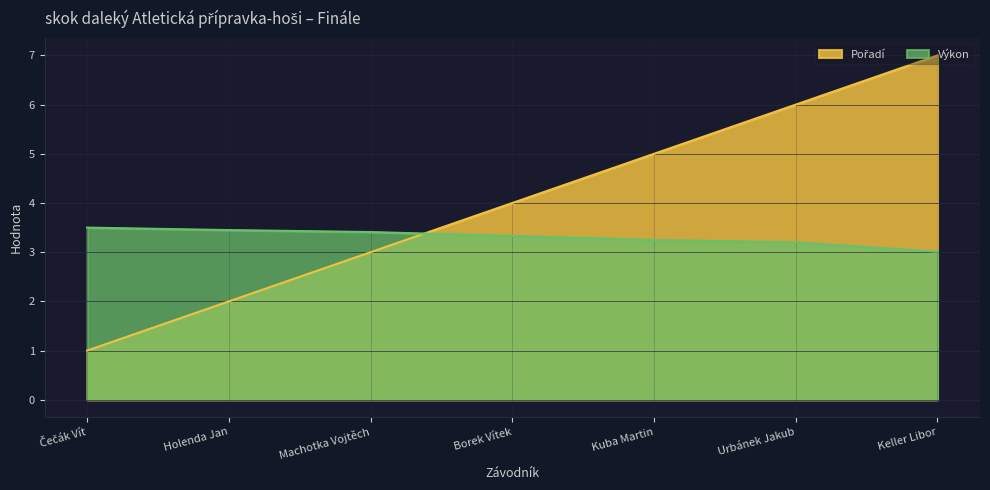

At how many categories does at least one series exceed 1?

7